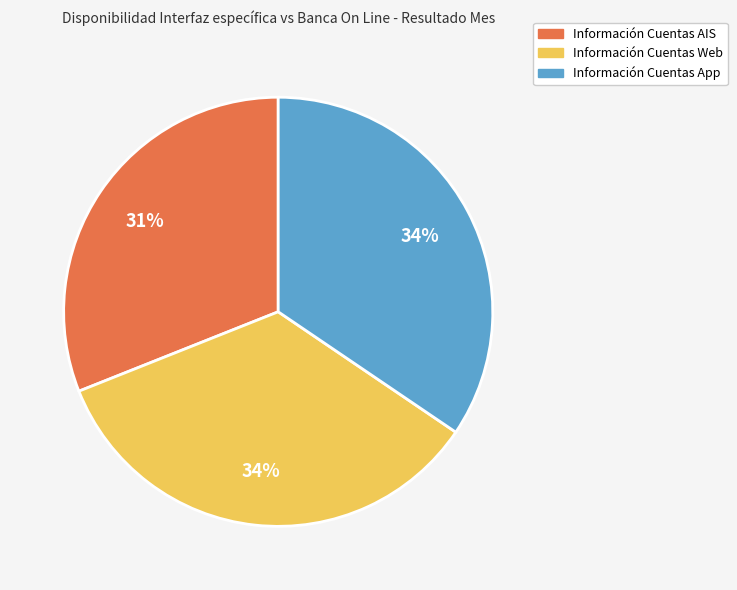

To the nearest percent, what portion does Información Cuentas App represent?

34%